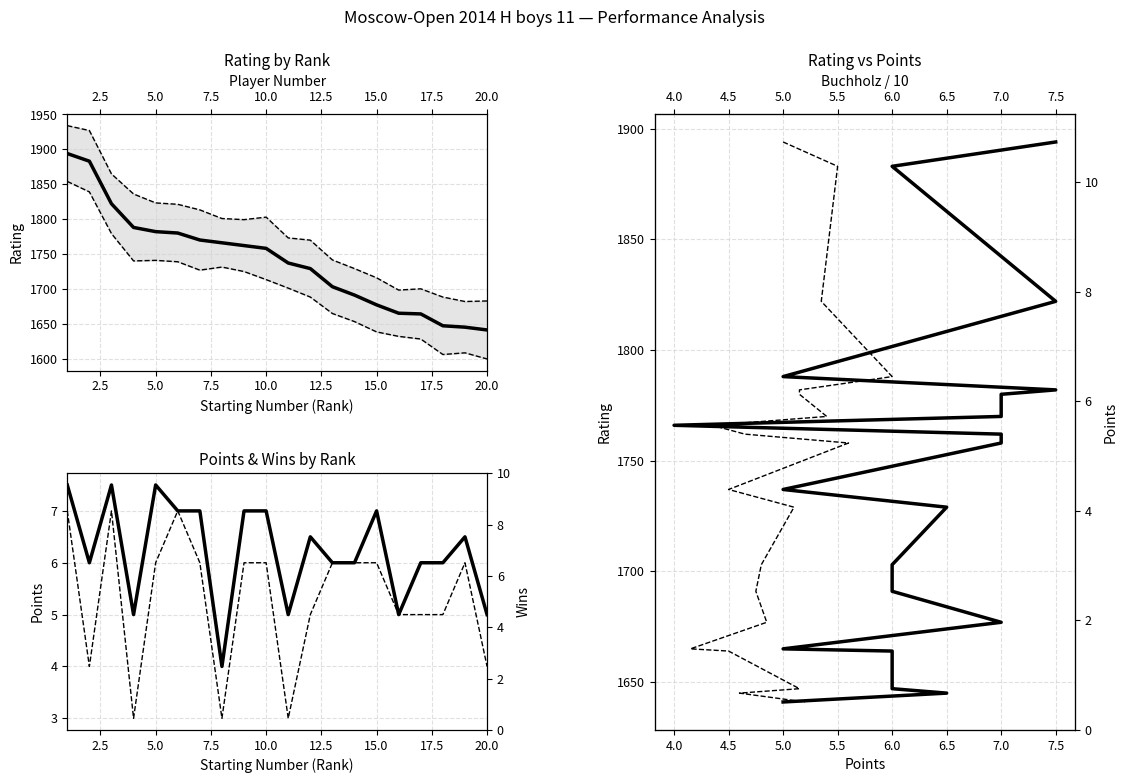

True or false: Rating has more than 0 interior local peaks.

False